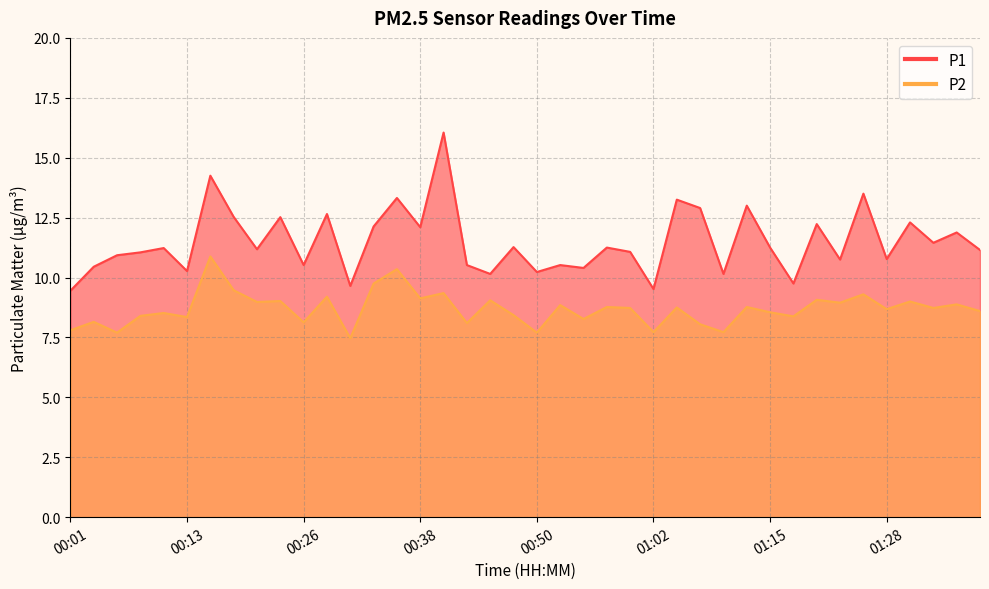

Which series has the largest total across all categories?

P1